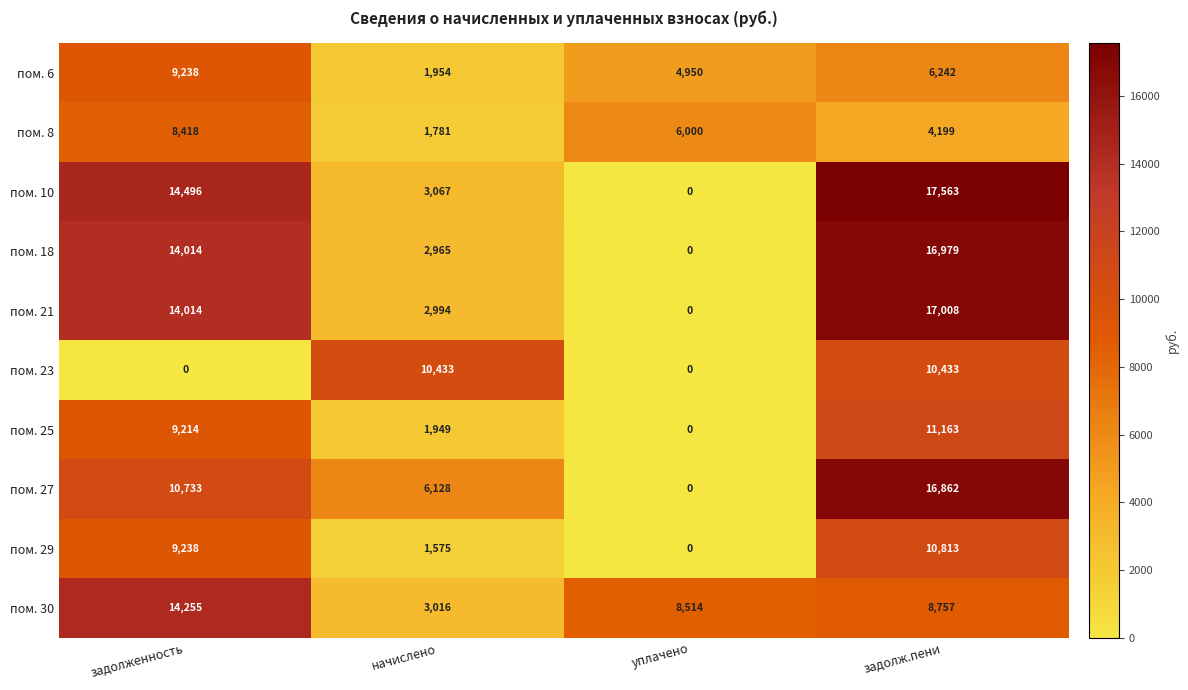

Is it true that пом. 30 equals 8757 at задолж.пени?

True